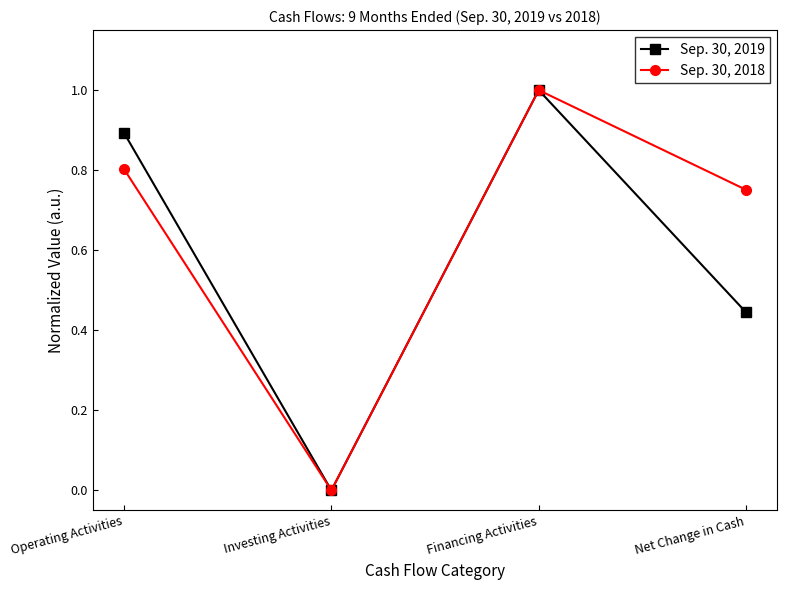

What is the sum of the Sep. 30, 2018 values at Financing Activities and Investing Activities?

1.0